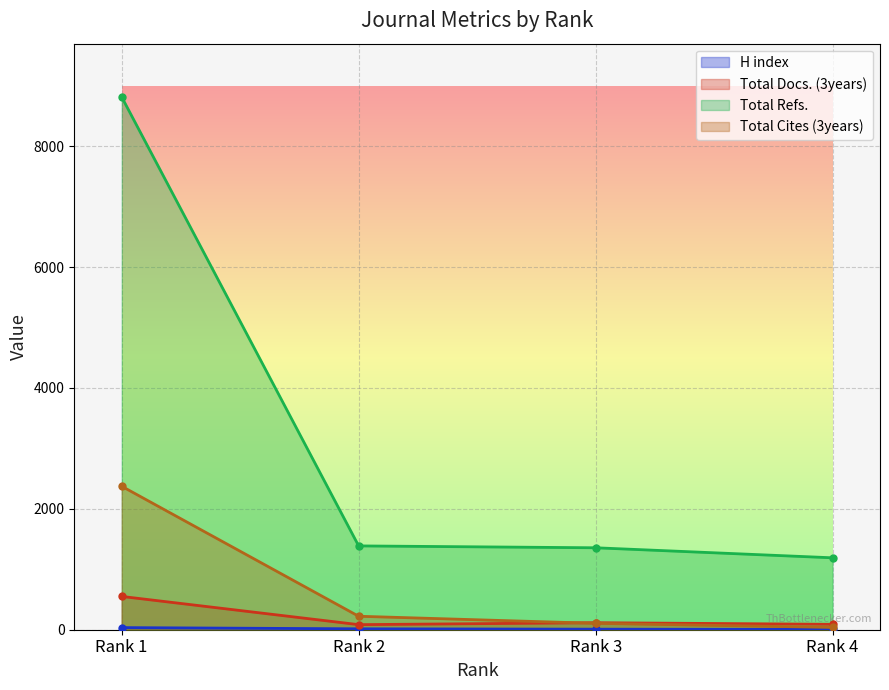

What is the spread (max minus min) of values at Rank 1?

8781